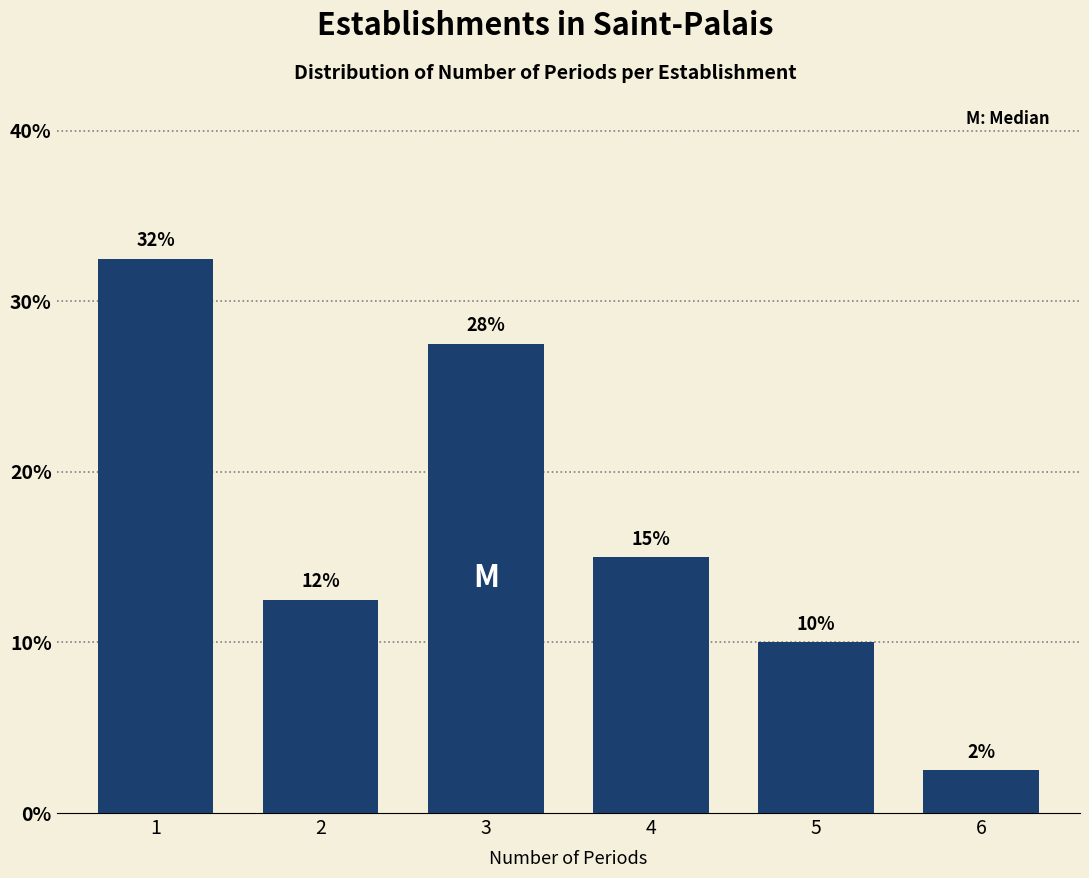

How many bars are there in total?

6